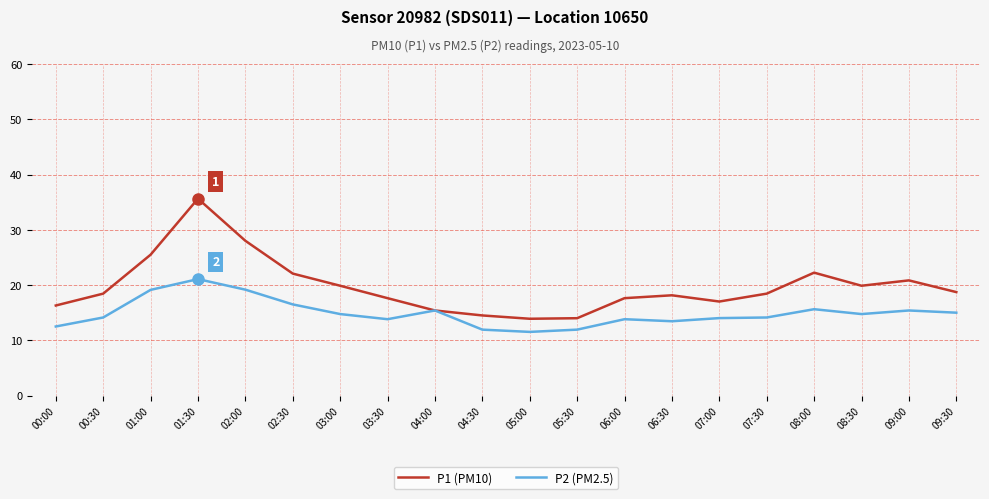

What is the smallest value displayed?

11.5